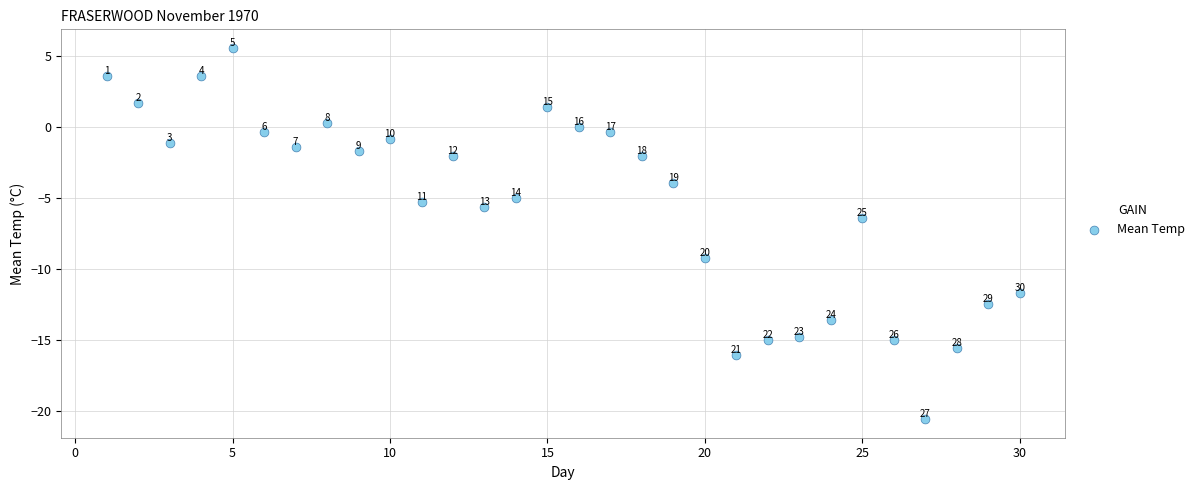

What is the range of Y values (max minus min)?

26.2